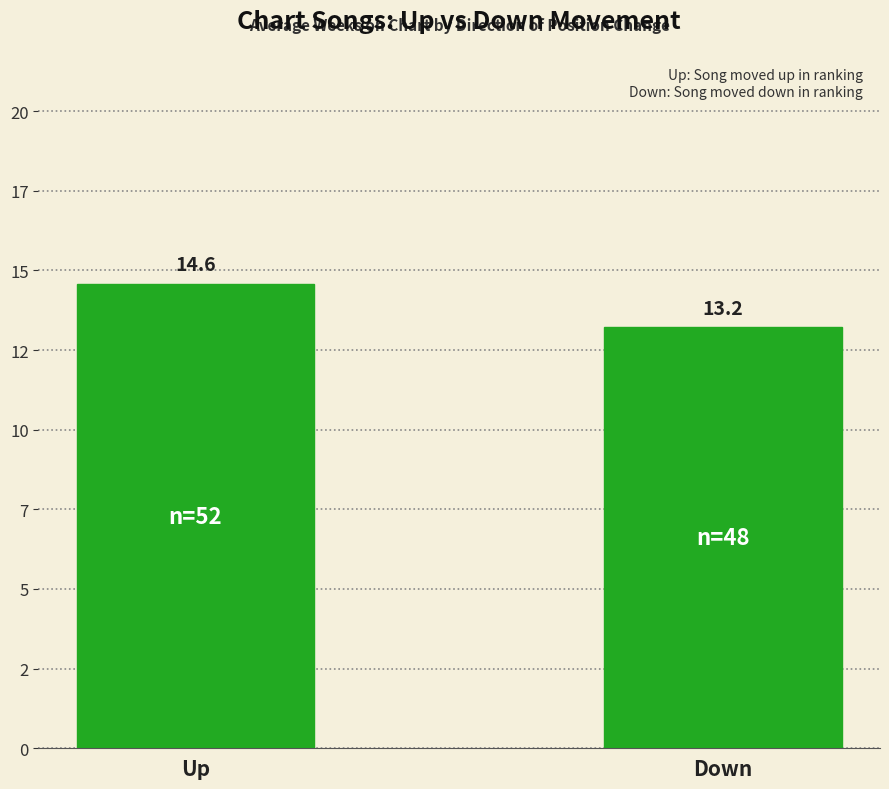

Does the chart contain any negative values?

No